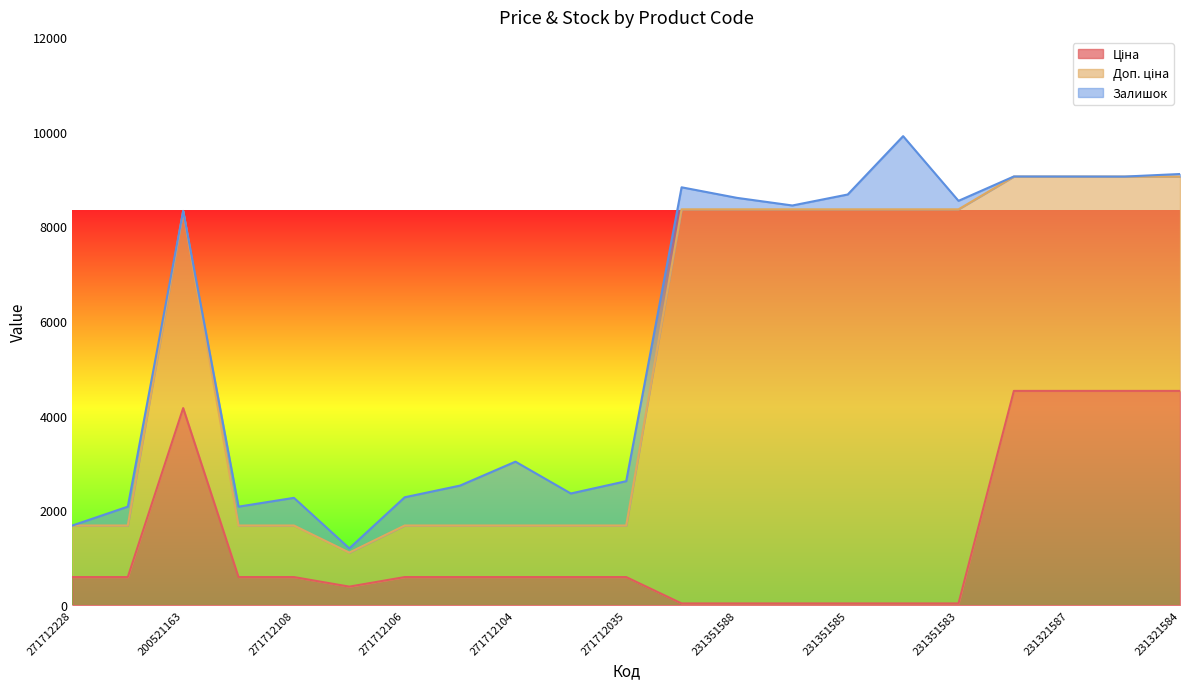

At which category is the sum across all series the highest?

231351584